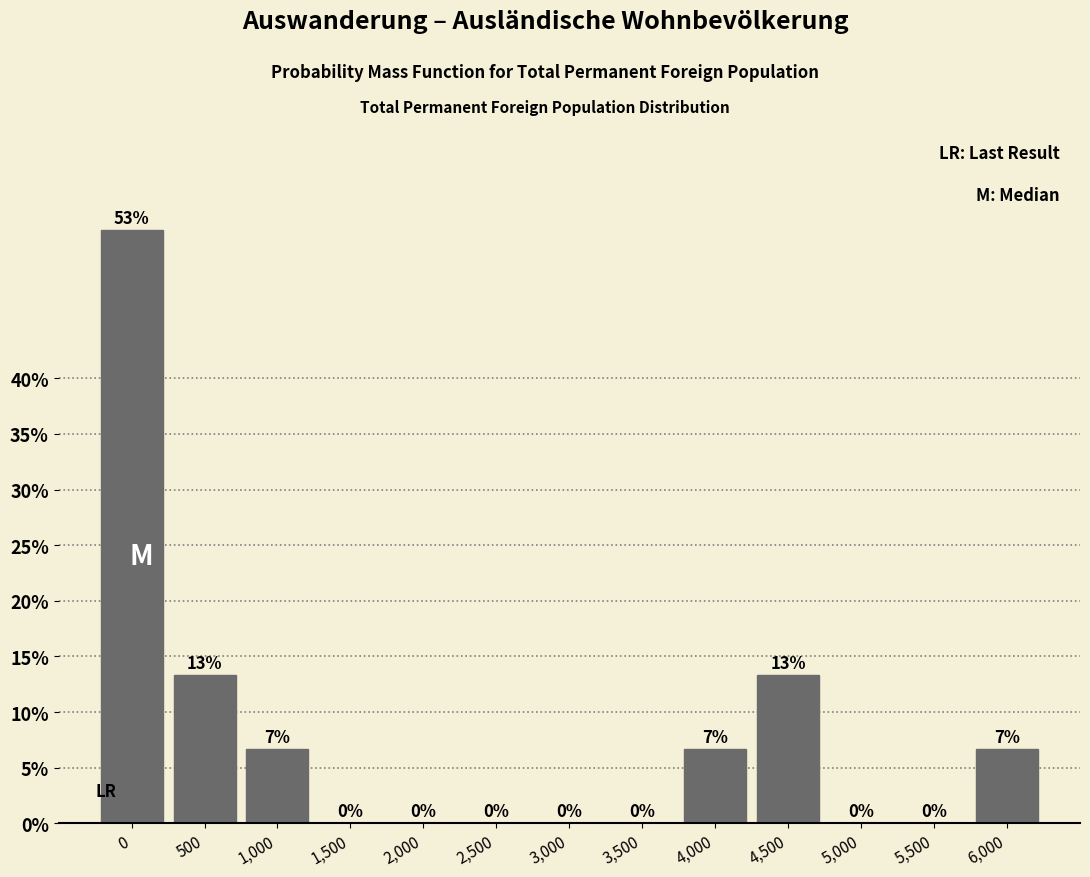

What is the approximate value at 0?

53.3